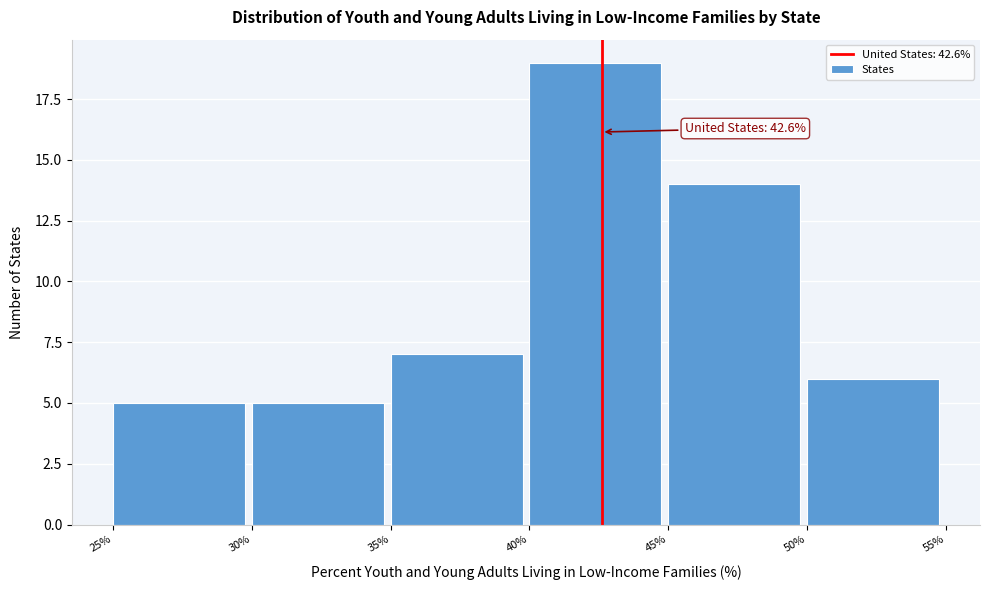

Over which range of the x-axis is the bar tallest?

40% to 45%